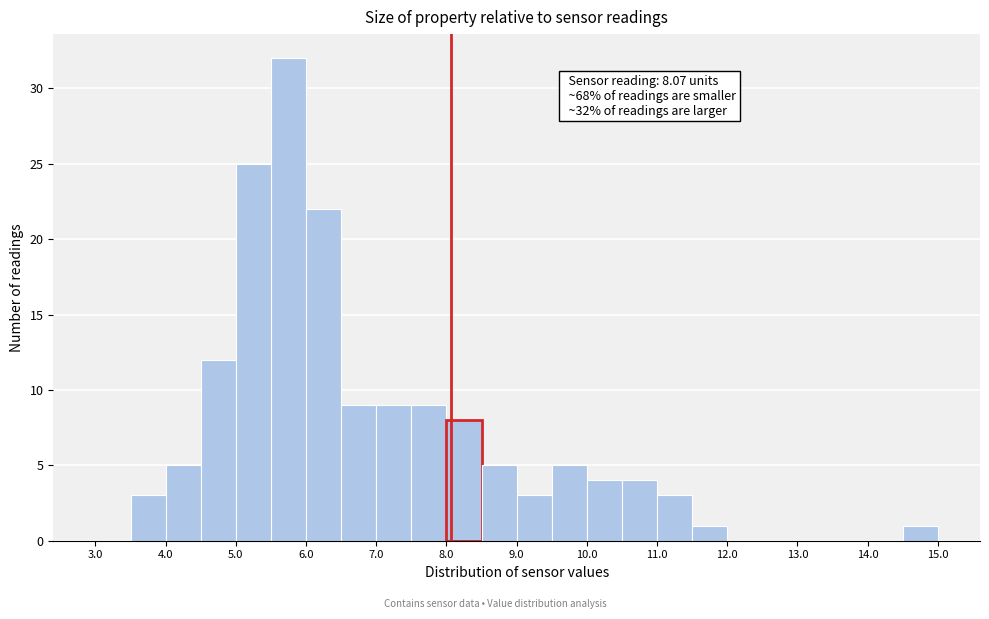

Which range on the x-axis has the tallest bar?

5.5 to 6.0